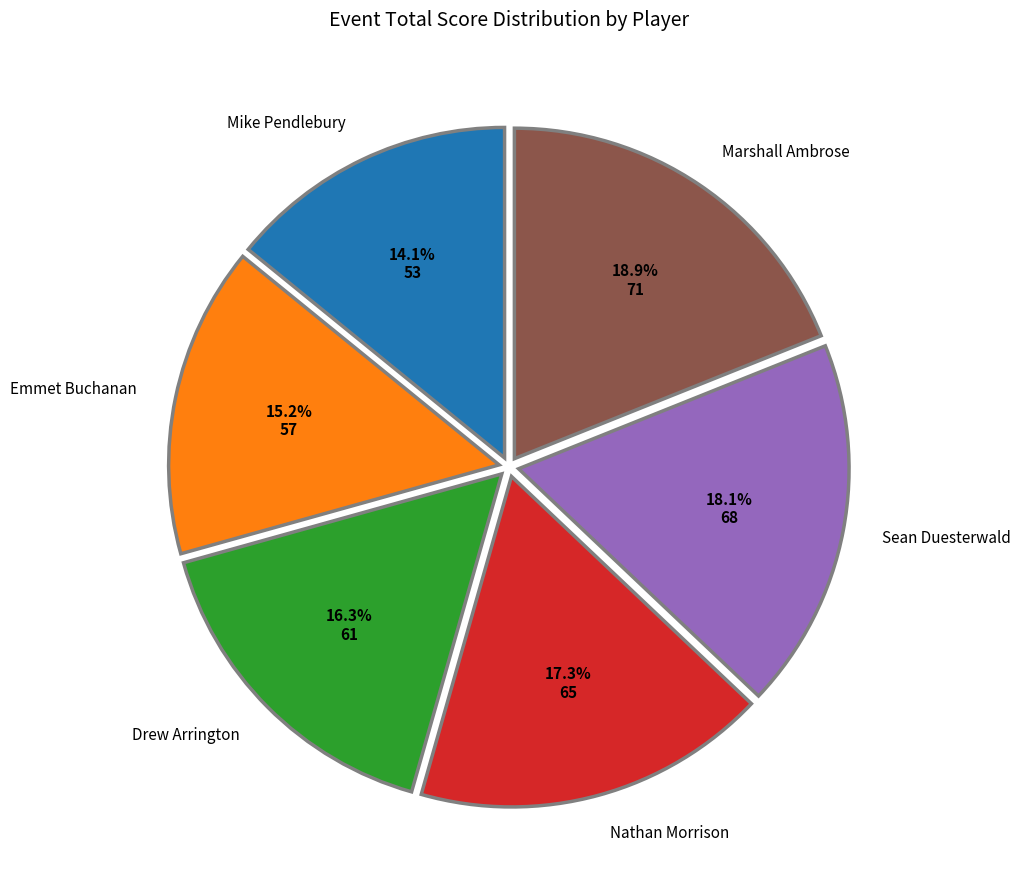

Is there any slice that represents more than half of the pie?

No